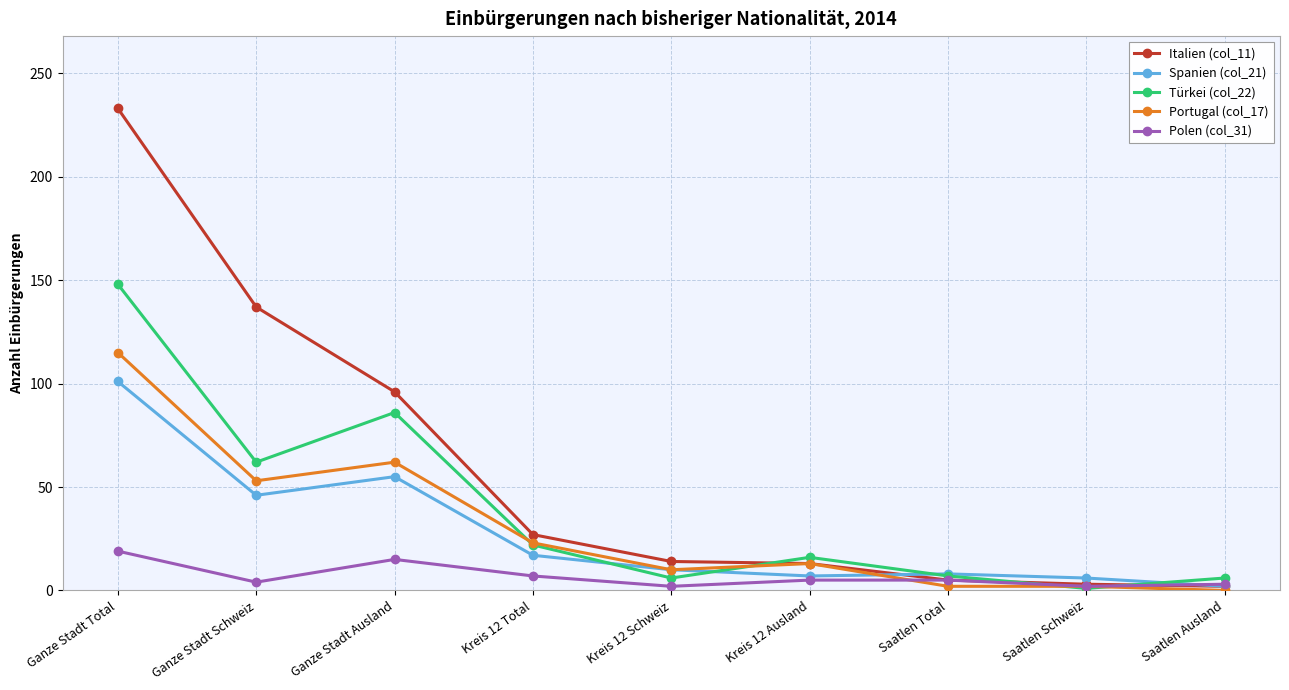

Which category has the highest value across all series?

Ganze Stadt Total